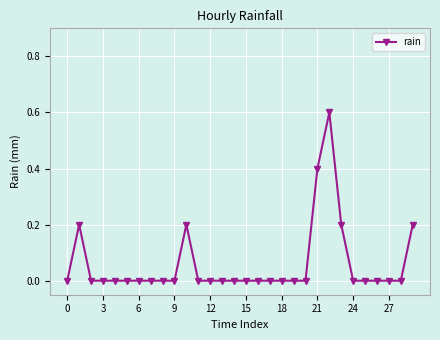

How many values are between 0 and 1?

30